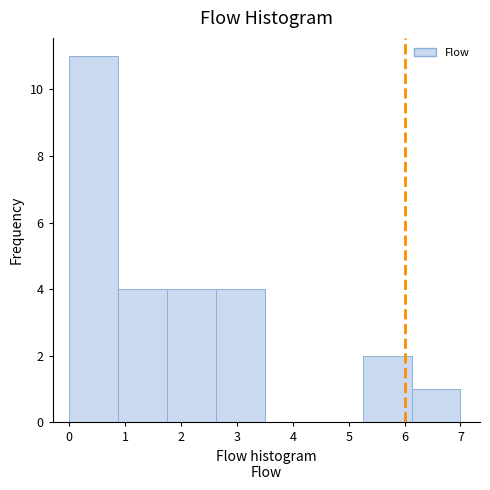

Reading left to right, list every bar in this chart as the range it spans on the x-axis followed by its height. Neither the bar edges nor the heights are printed on the chart, so give them approximately, as read against the axes.

0.0 to 0.9: 11
0.9 to 1.8: 4
1.8 to 2.6: 4
2.6 to 3.5: 4
3.5 to 4.4: 0
4.4 to 5.3: 0
5.3 to 6.1: 2
6.1 to 7.0: 1